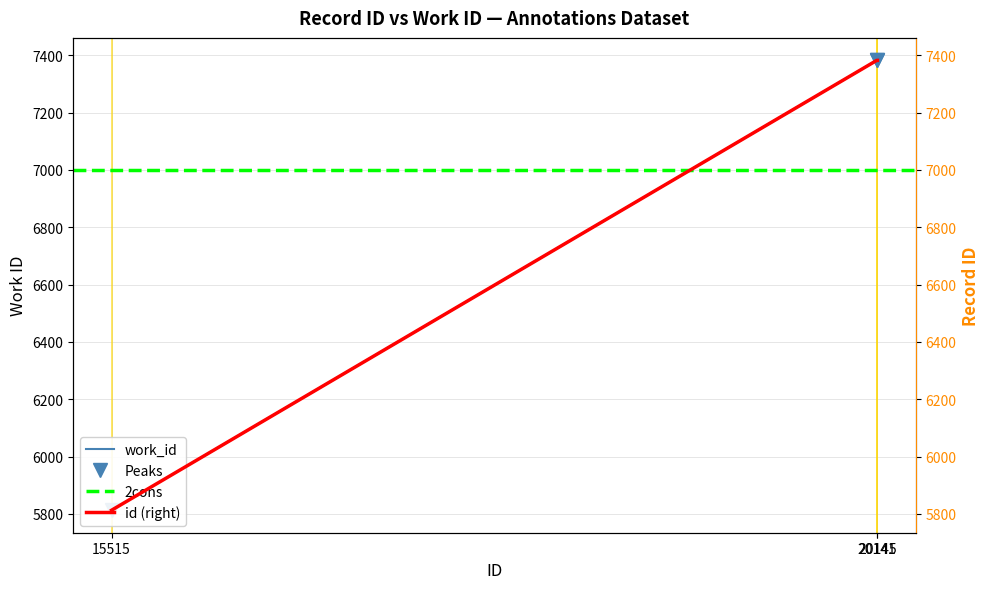

Rank the categories by id value from highest to lowest.

20141, 20145, 15515